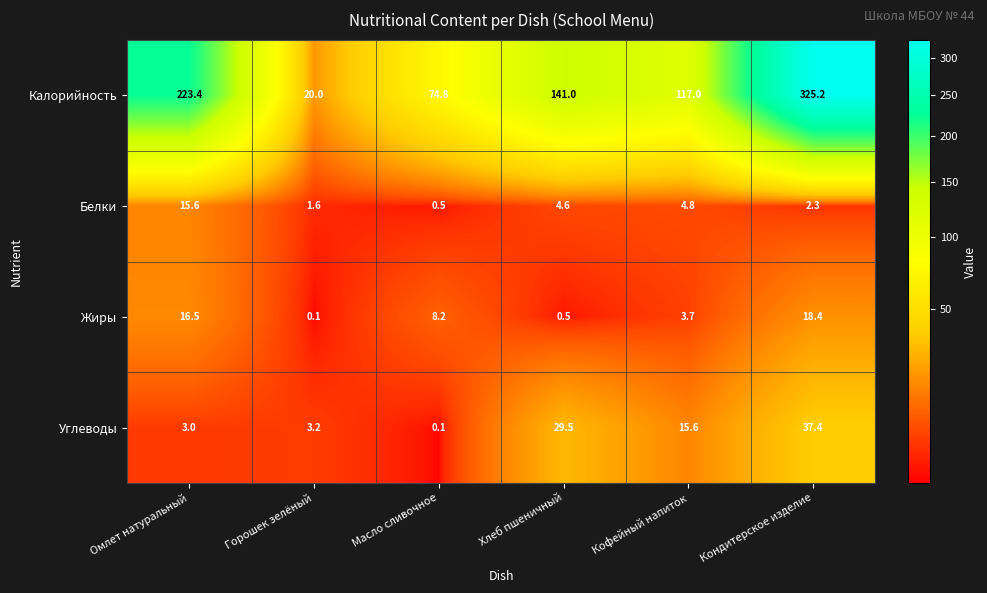

What is the total value across all series at Кофейный напиток?

141.1